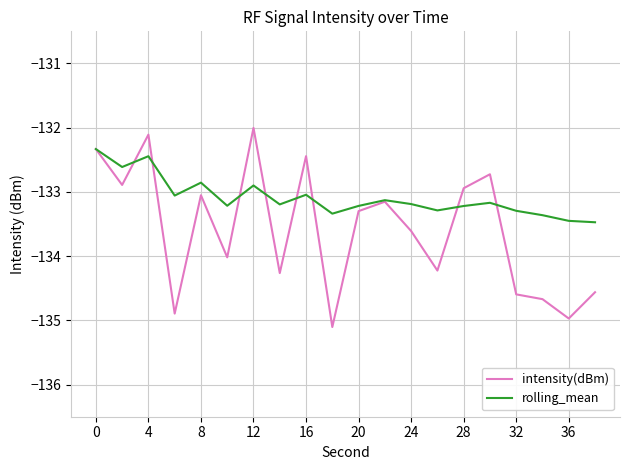

Which series has the widest spread of values?

intensity(dBm)